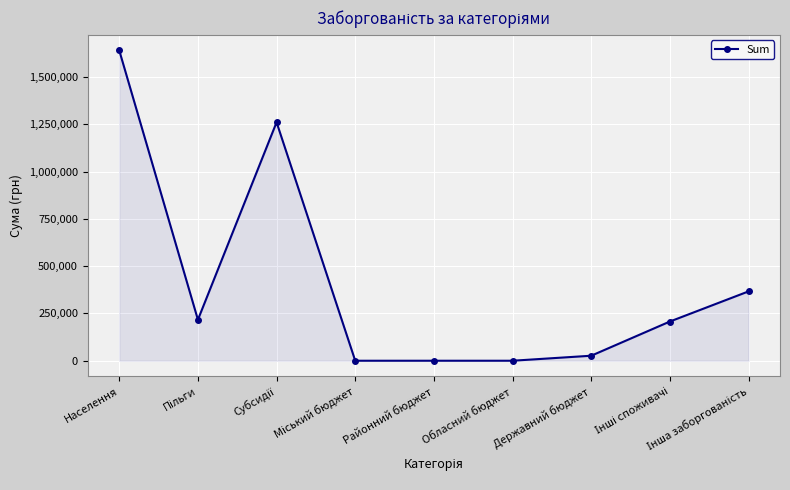

Reading right to left, extract all data points from this chart.

366500	207200	26500	0	0	0	1260200	216700	1639900